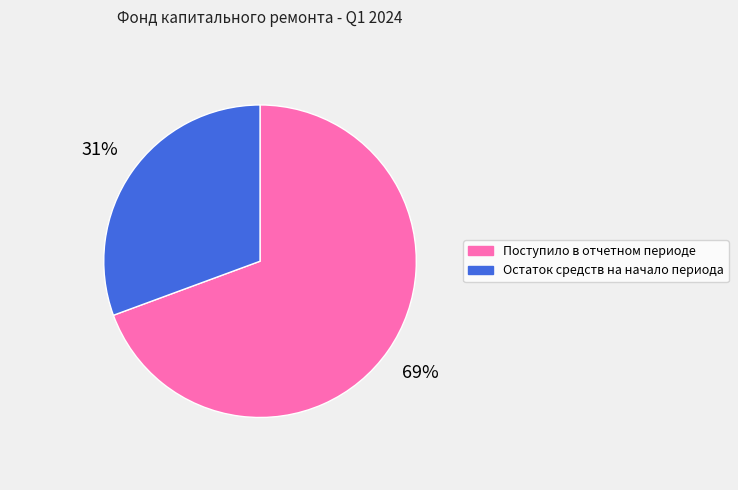

True or false: Остаток средств на начало периода accounts for 18% of the total.

False